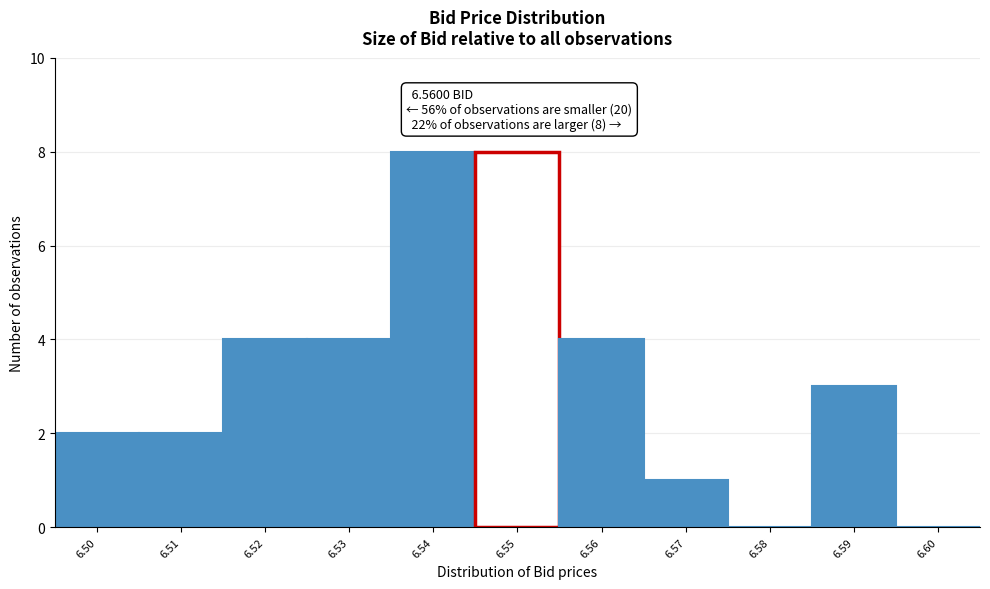

Reading left to right, list all the values displayed in this chart.

6.50=2	6.51=2	6.52=4	6.53=4	6.54=8	6.55=8	6.56=4	6.57=1	6.58=0	6.59=3	6.60=0